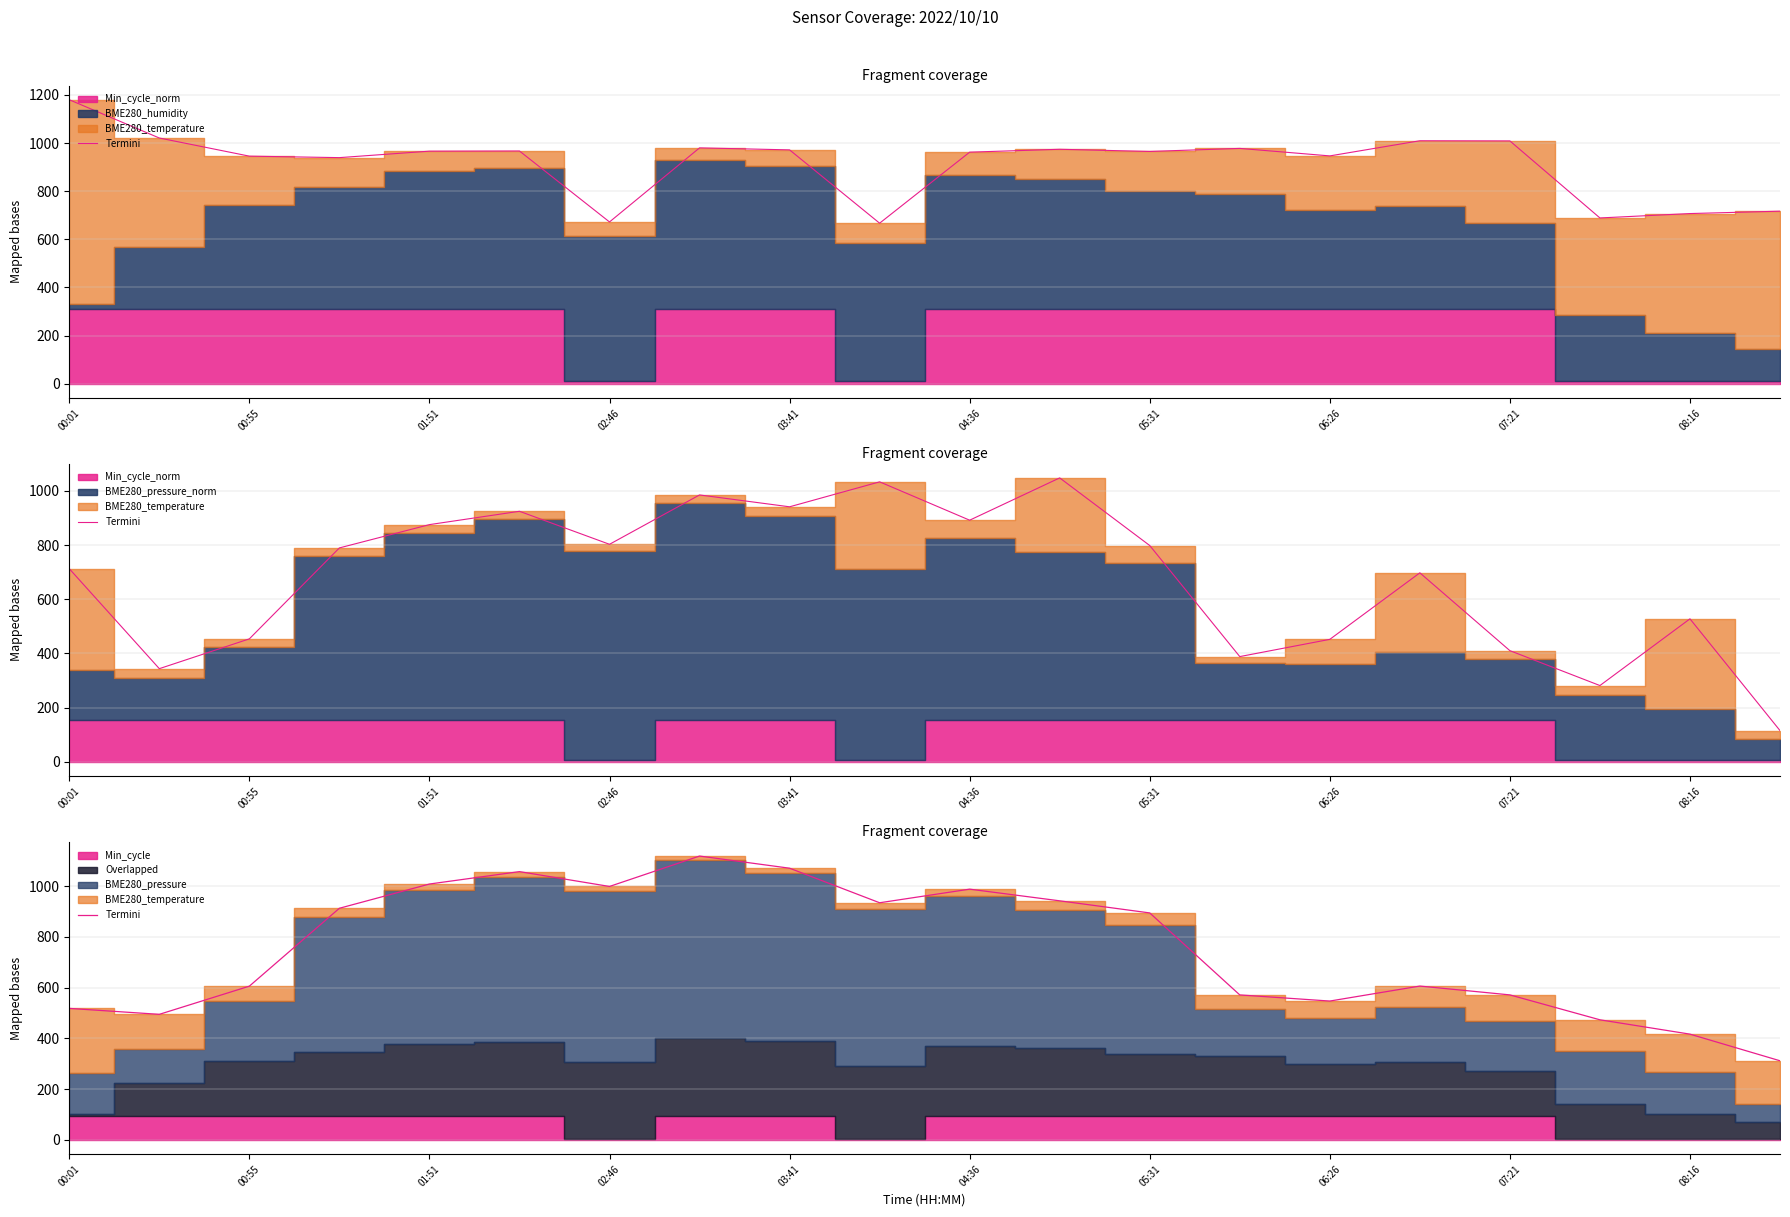

Which has a higher value, 08:16 or 05:31?

05:31